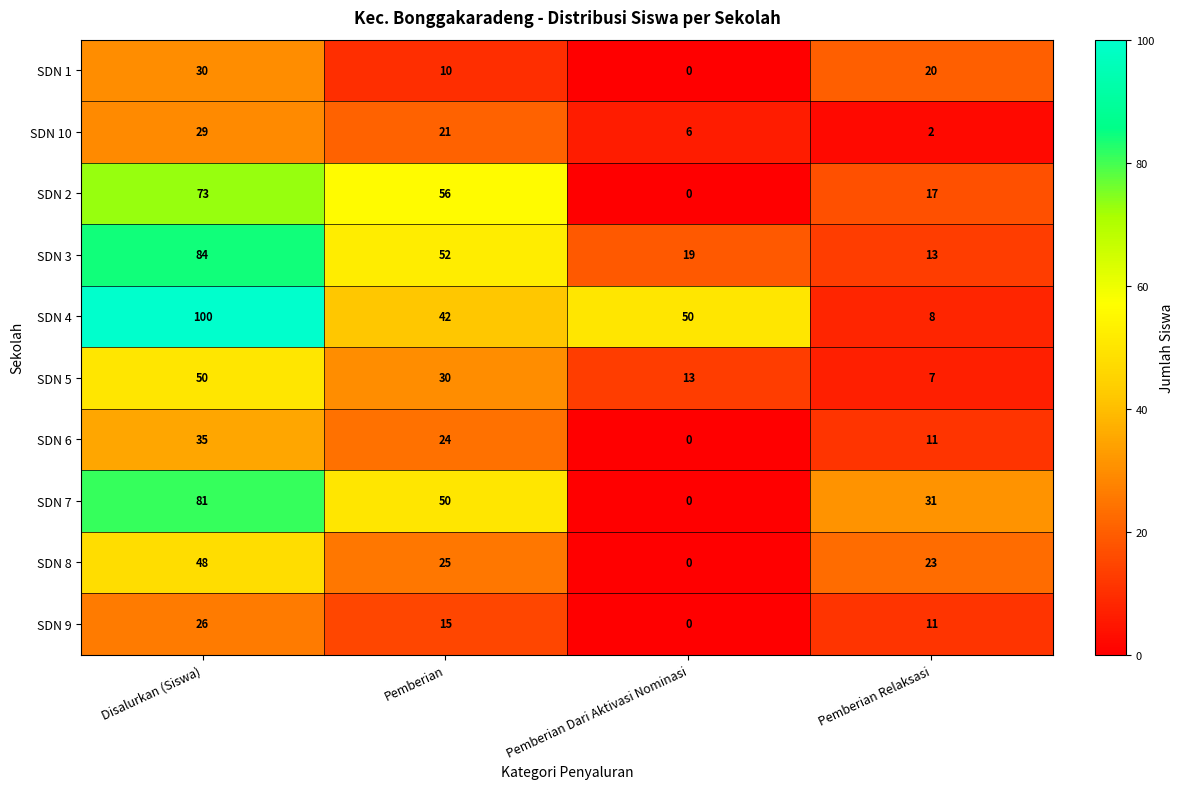

What is the difference between the maximum and minimum values in the SDN 10 series?

27